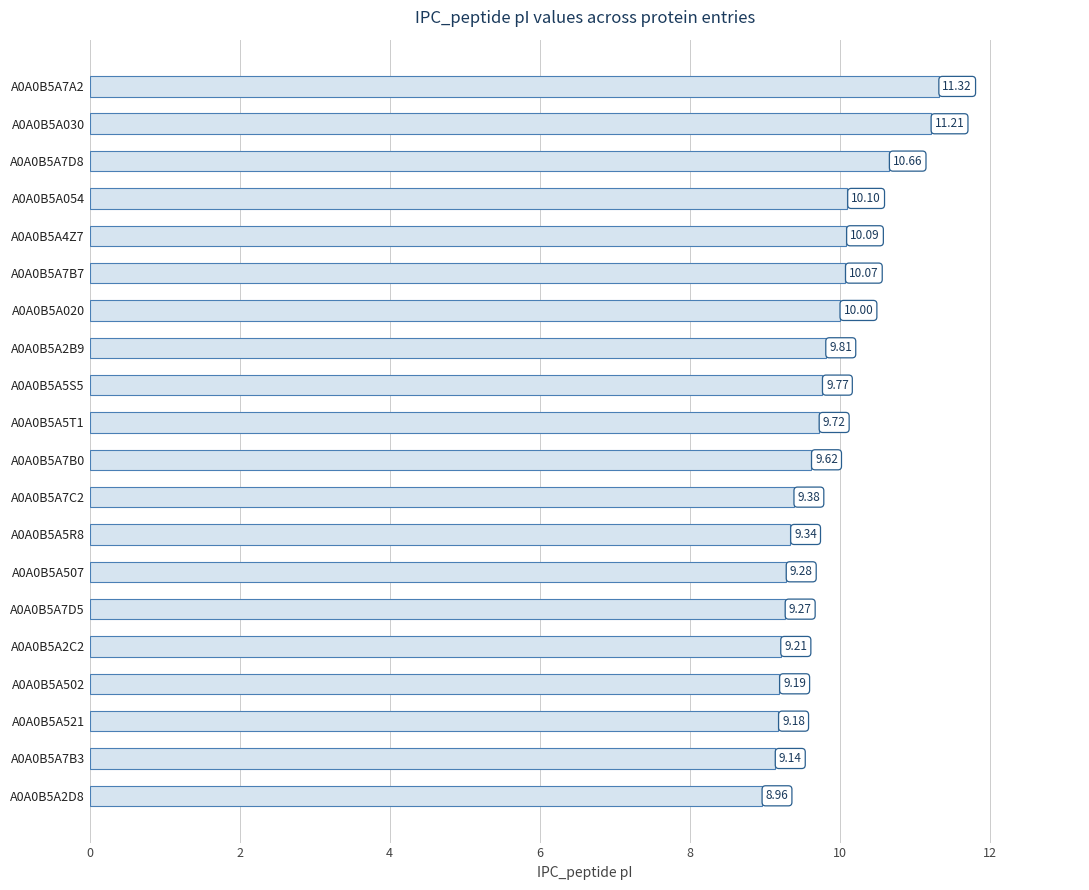

Rank the categories by value from lowest to highest.

A0A0B5A2D8, A0A0B5A7B3, A0A0B5A521, A0A0B5A502, A0A0B5A2C2, A0A0B5A7D5, A0A0B5A507, A0A0B5A5R8, A0A0B5A7C2, A0A0B5A7B0, A0A0B5A5T1, A0A0B5A5S5, A0A0B5A2B9, A0A0B5A020, A0A0B5A7B7, A0A0B5A4Z7, A0A0B5A054, A0A0B5A7D8, A0A0B5A030, A0A0B5A7A2